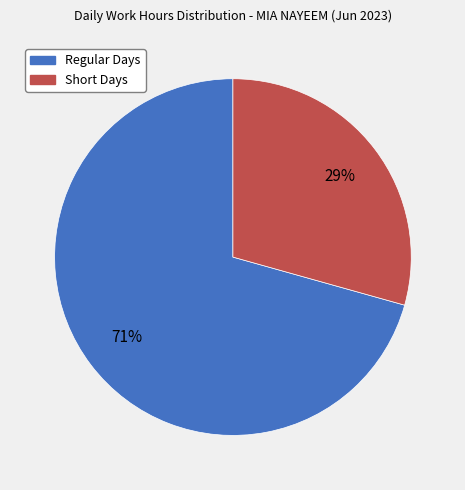

Is there a majority slice in this chart?

Yes